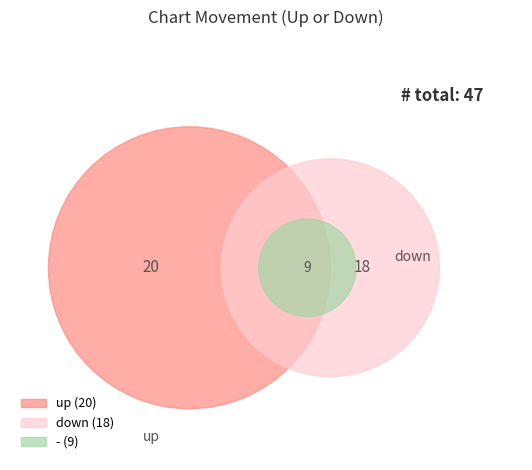

How many segments does this pie chart have?

3